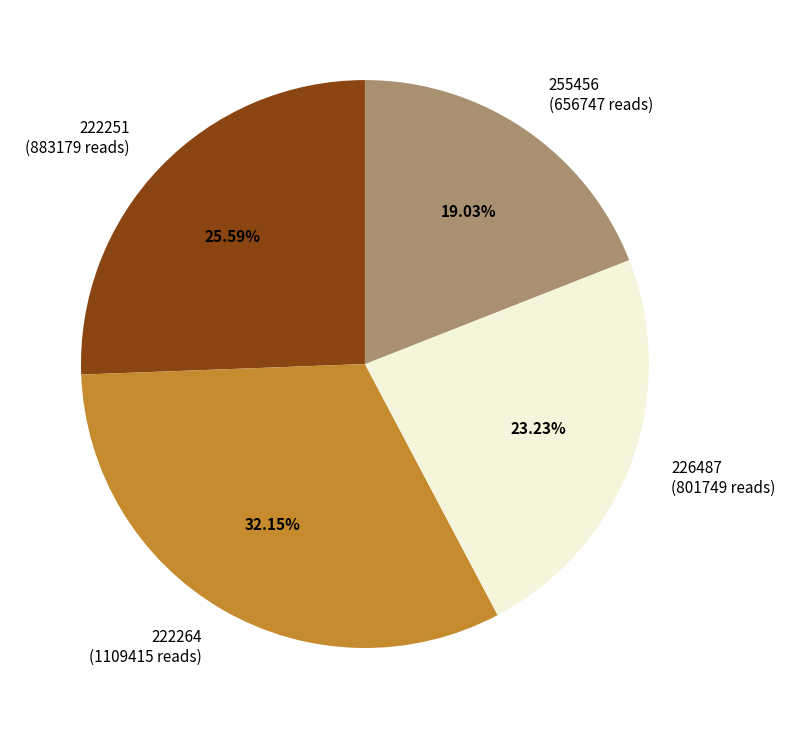

Is there a majority slice in this chart?

No